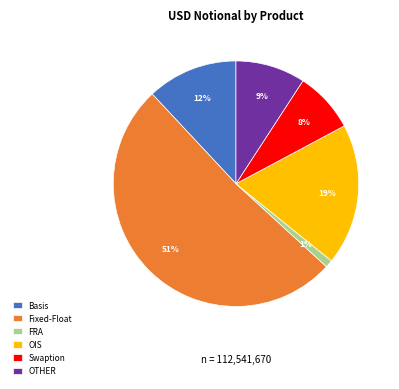

Is the sum of OIS and Swaption greater than half?

No